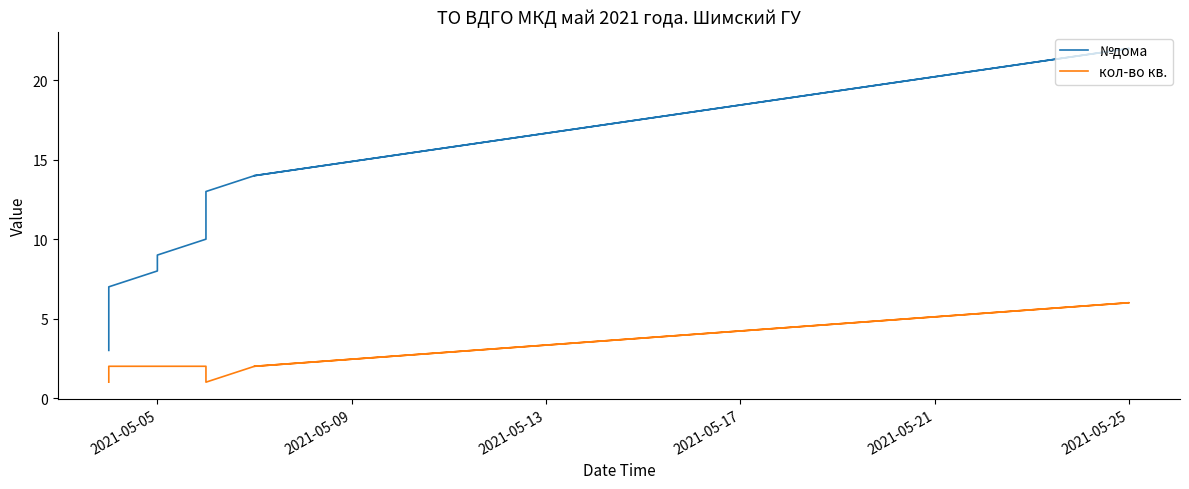

What is the value of the кол-во кв. point at the 7th from the left?

1